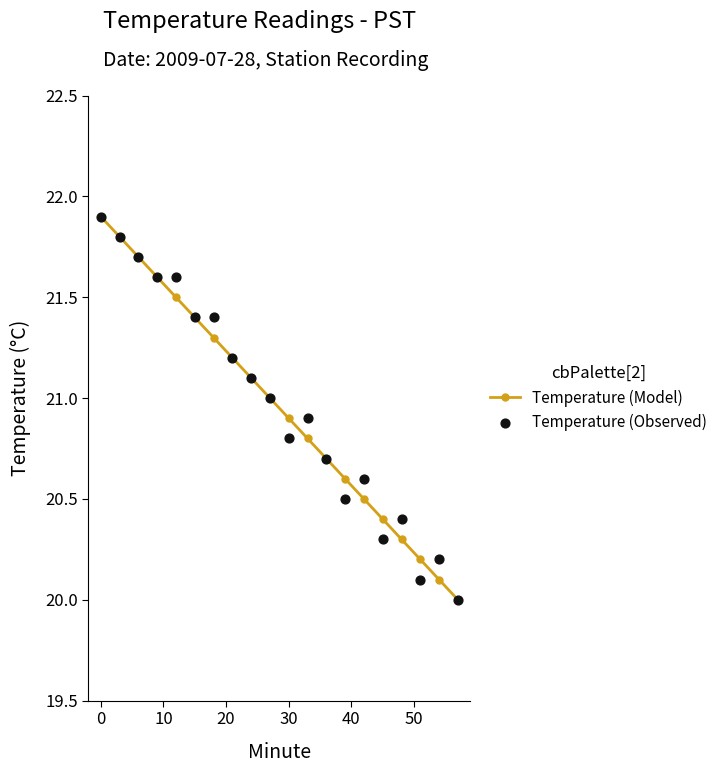

Which series contains the highest Y value?

Temperature (Model)